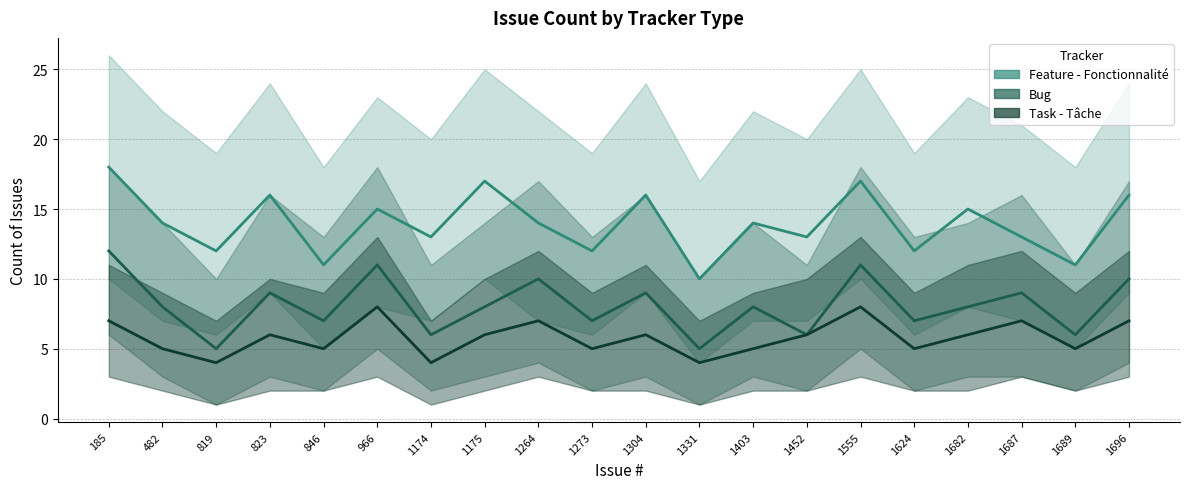

Reading left to right, extract all data points from this chart.

Feature - Fonctionnalité: 18	14	12	16	11	15	13	17	14	12	16	10	14	13	17	12	15	13	11	16
Bug: 12	8	5	9	7	11	6	8	10	7	9	5	8	6	11	7	8	9	6	10
Task - Tâche: 7	5	4	6	5	8	4	6	7	5	6	4	5	6	8	5	6	7	5	7